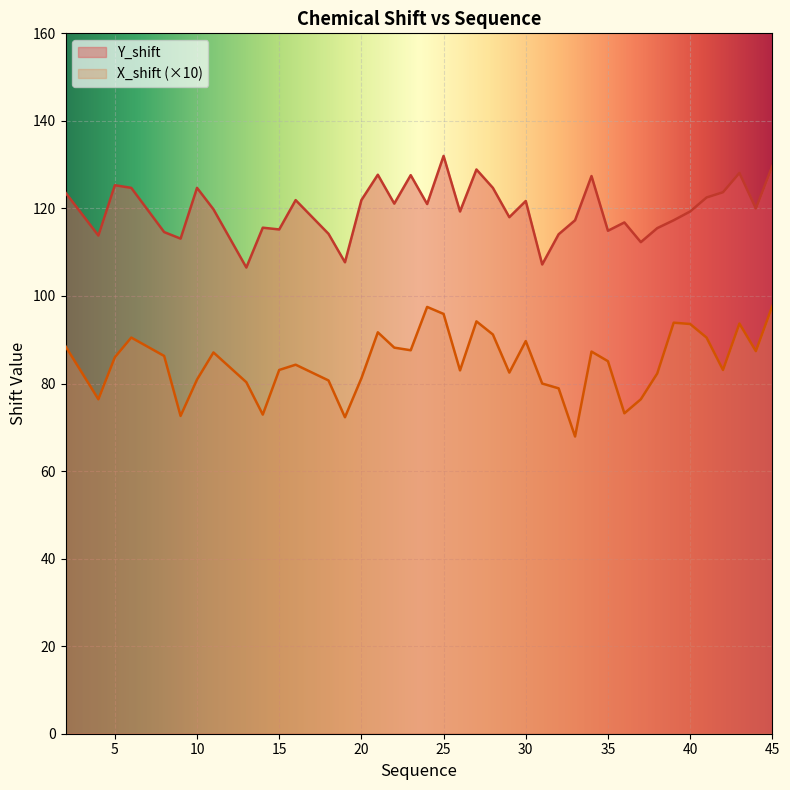

List the series in order of their overall mean, highest first.

Y_shift, X_shift (×10)